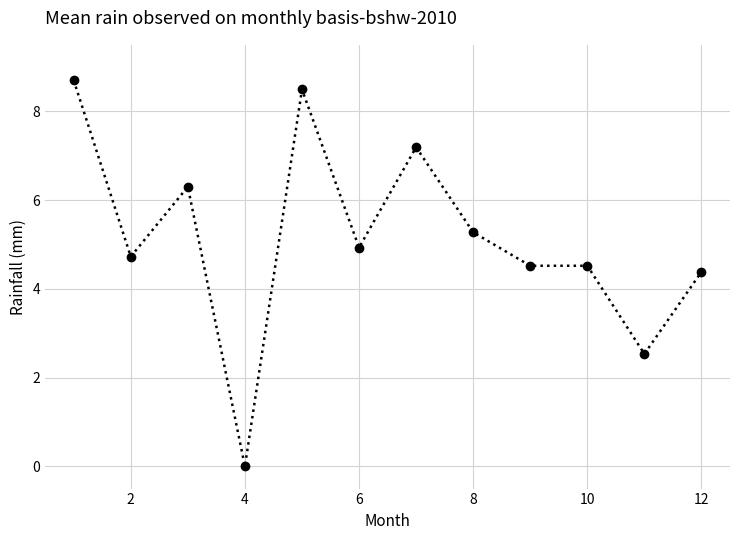

Count the number of categories in the chart.

12